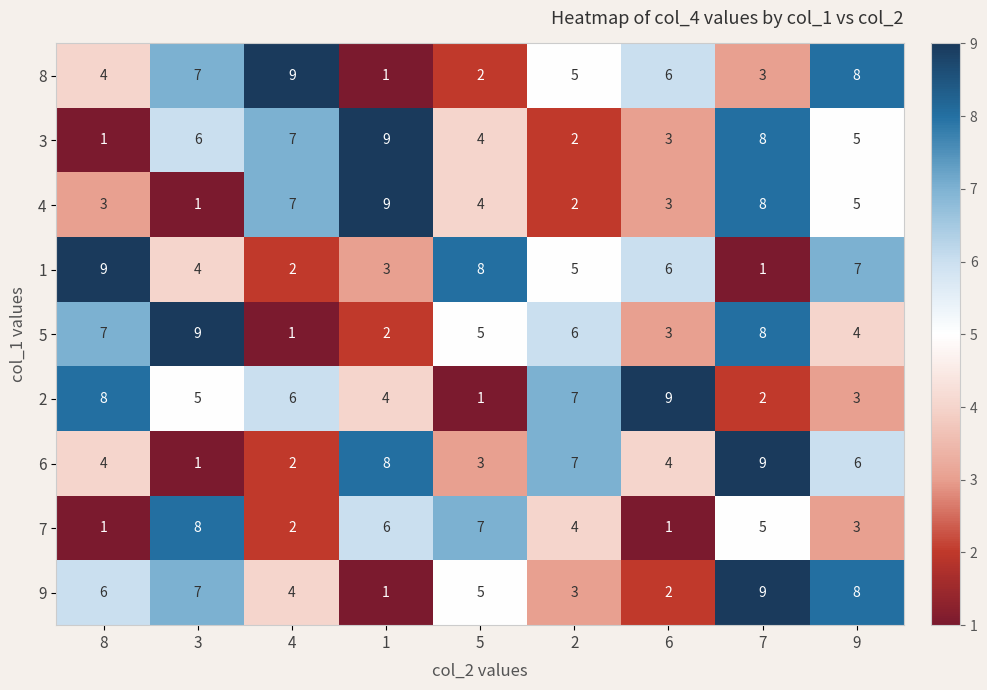

What is the average value of the 9 series?

5